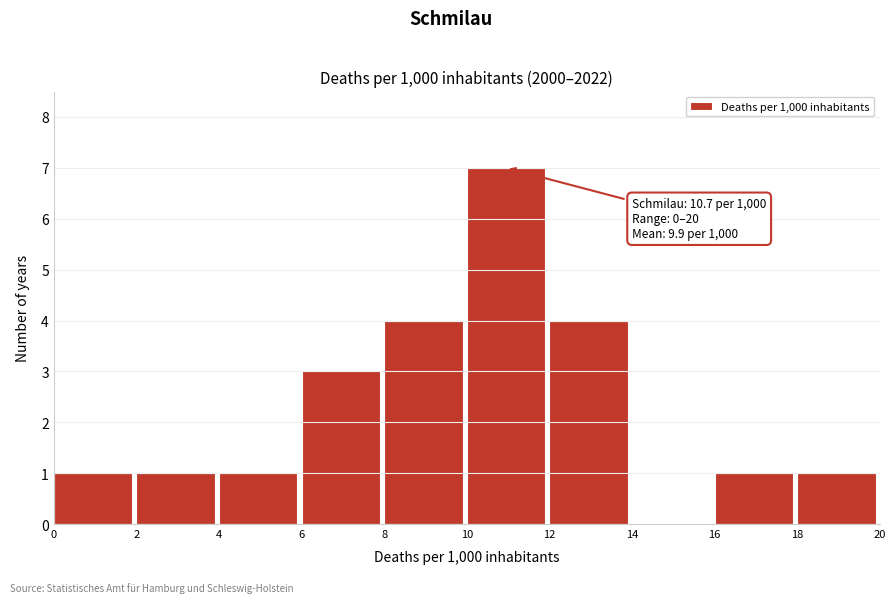

Which range on the x-axis has the tallest bar?

10 to 12